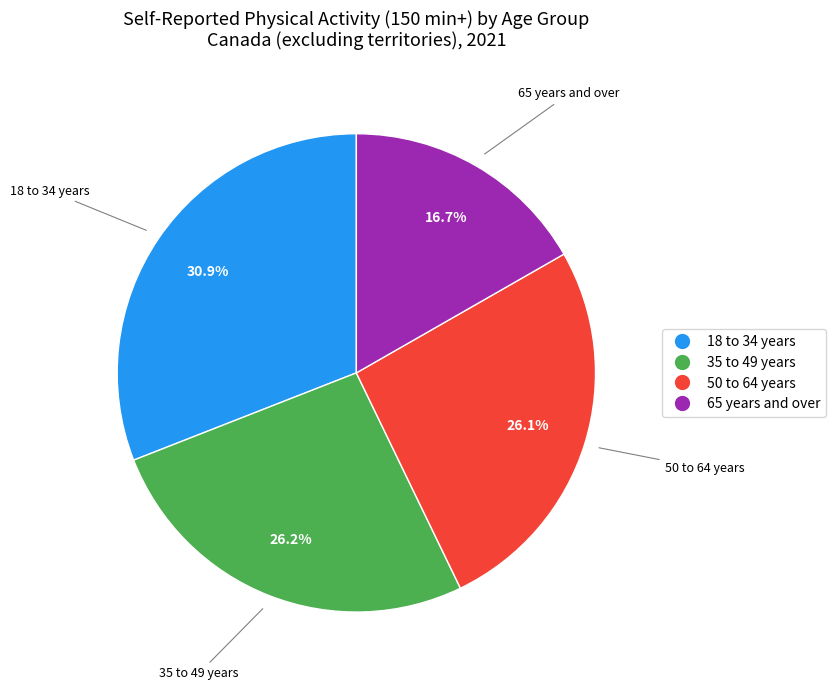

To the nearest percent, what is the difference between the largest and smallest slice percentages?

14%